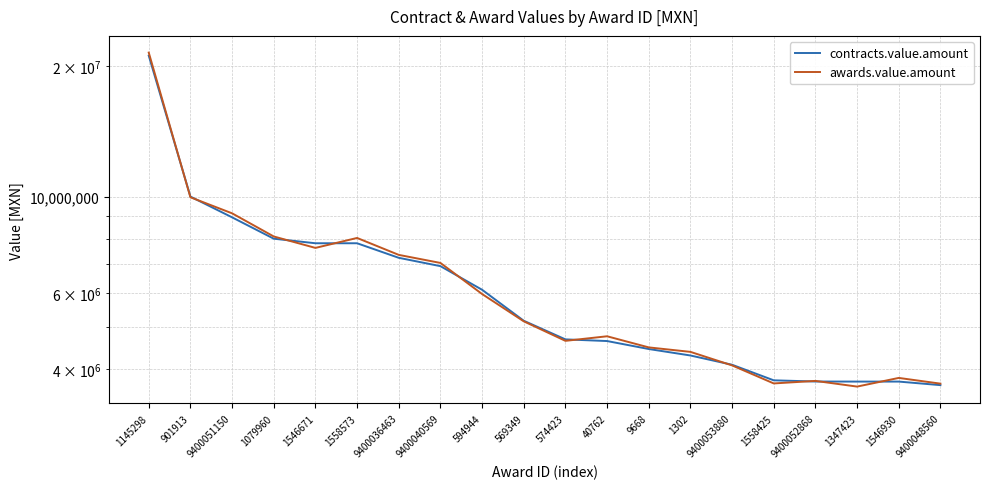

How many intersections are there between contracts.value.amount and awards.value.amount?

10